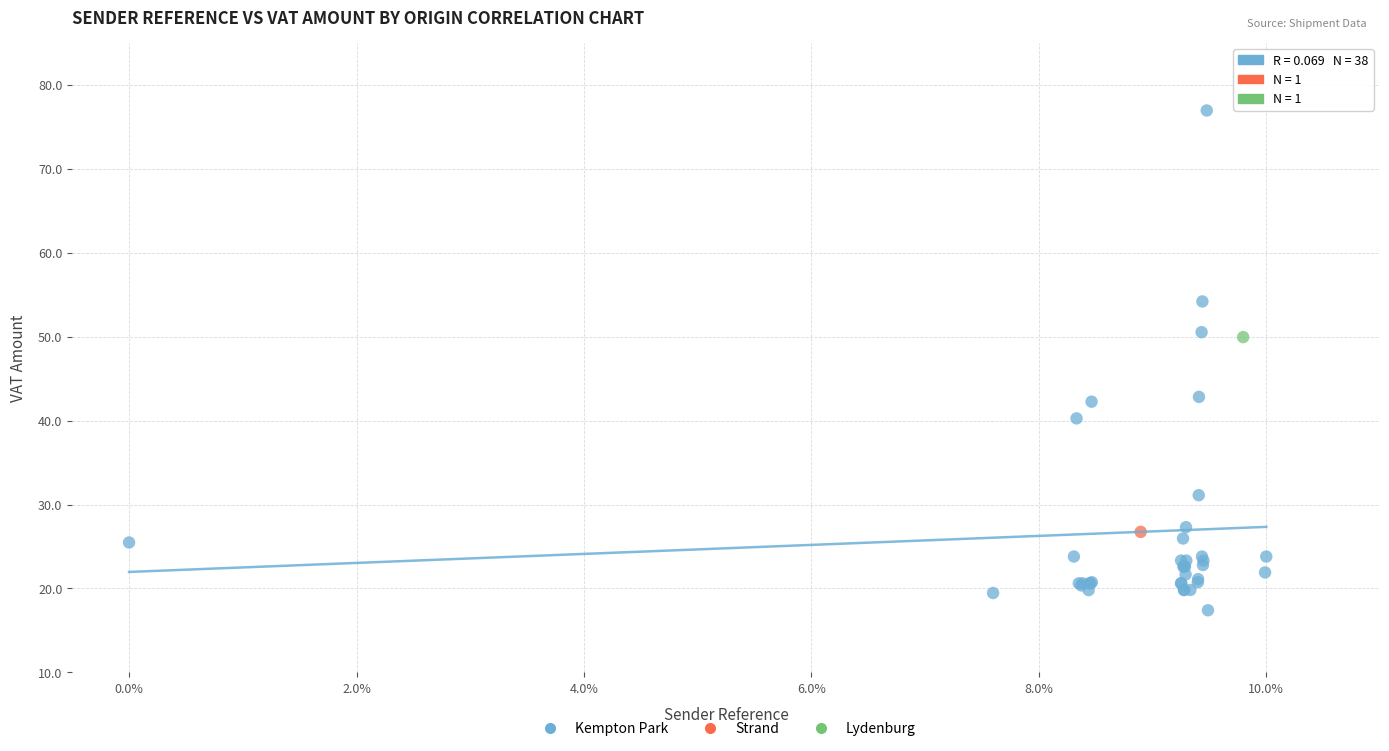

What are all the series names shown in the legend?

Kempton Park, Strand, Lydenburg